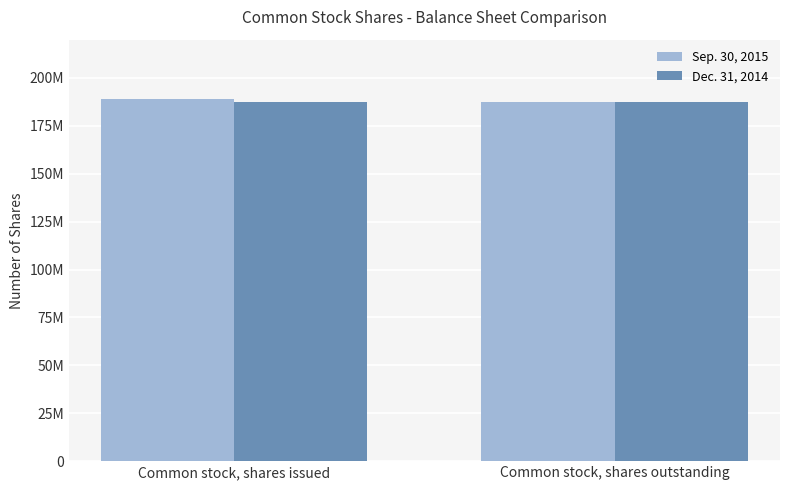

The Dec. 31, 2014 series shows 187294094 at Common stock, shares outstanding. True or false?

True